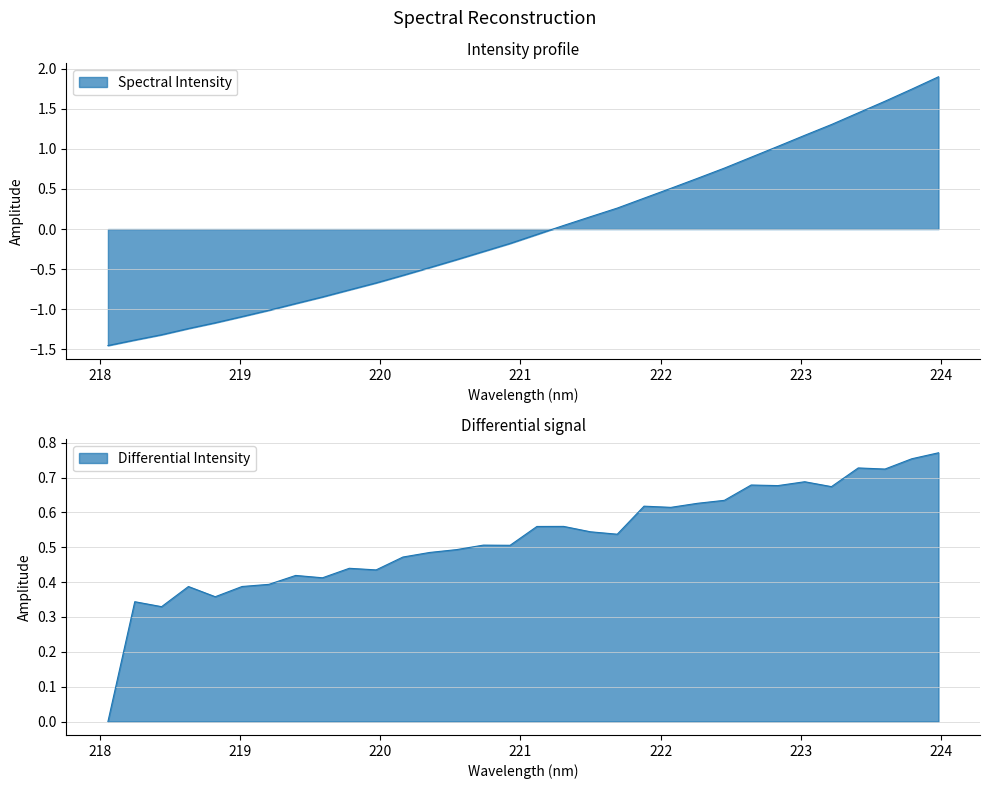

How many values are below 0?

17